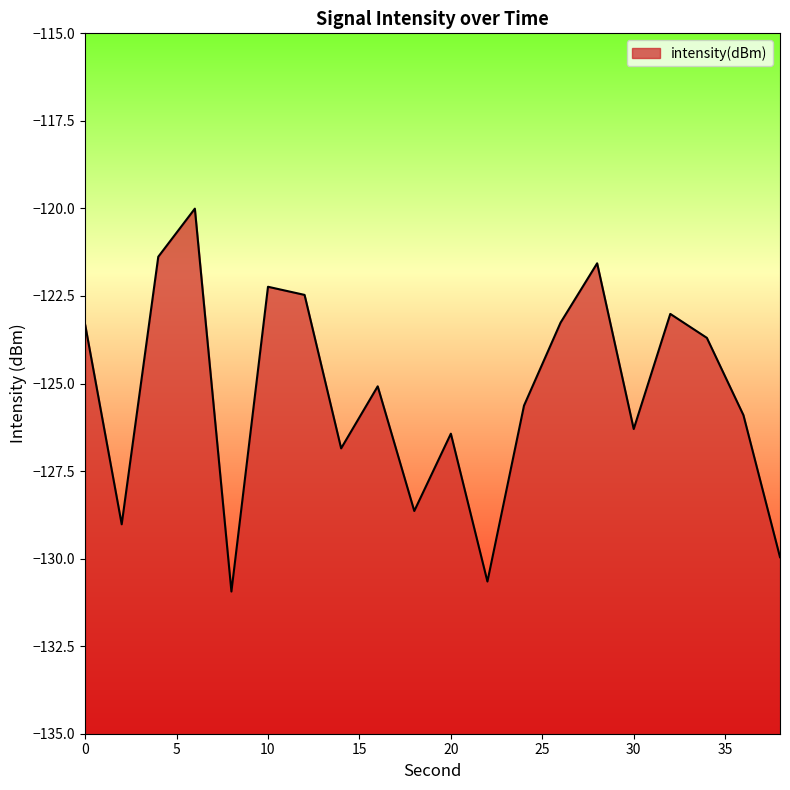

Reading left to right, transcribe all the data shown in this chart.

-123.3	-129.0	-121.4	-120.0	-130.9	-122.2	-122.5	-126.9	-125.1	-128.6	-126.4	-130.7	-125.6	-123.3	-121.6	-126.3	-123.0	-123.7	-125.9	-130.0